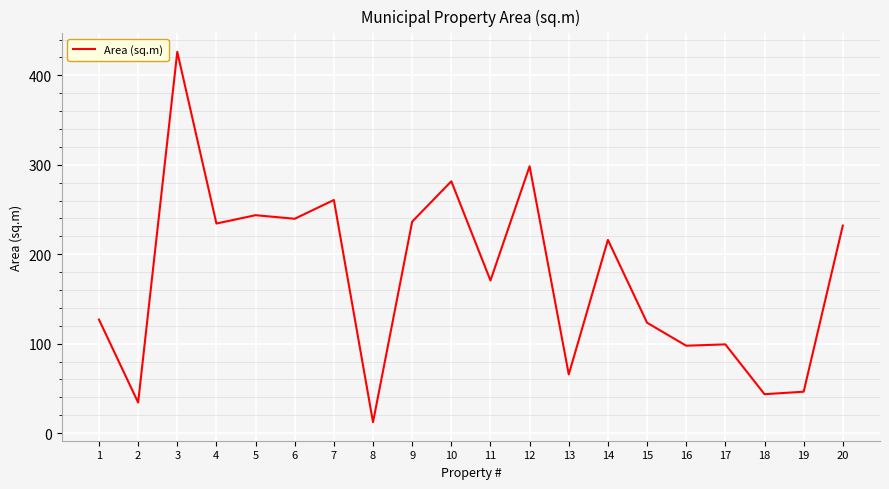

How many lines are shown in the chart?

1